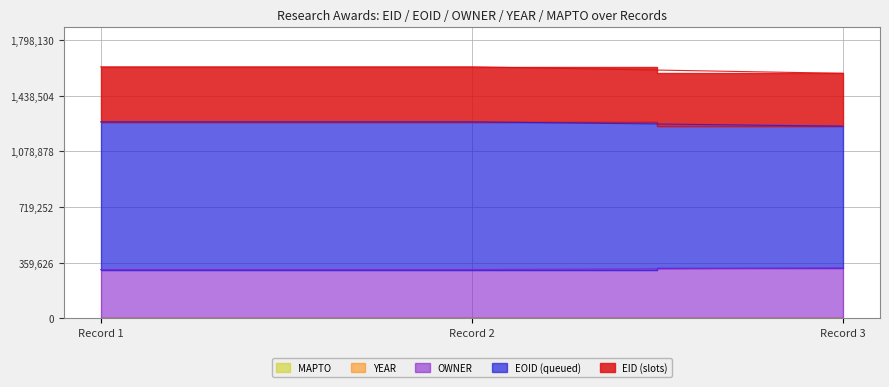

Which series has the largest total across all categories?

EID